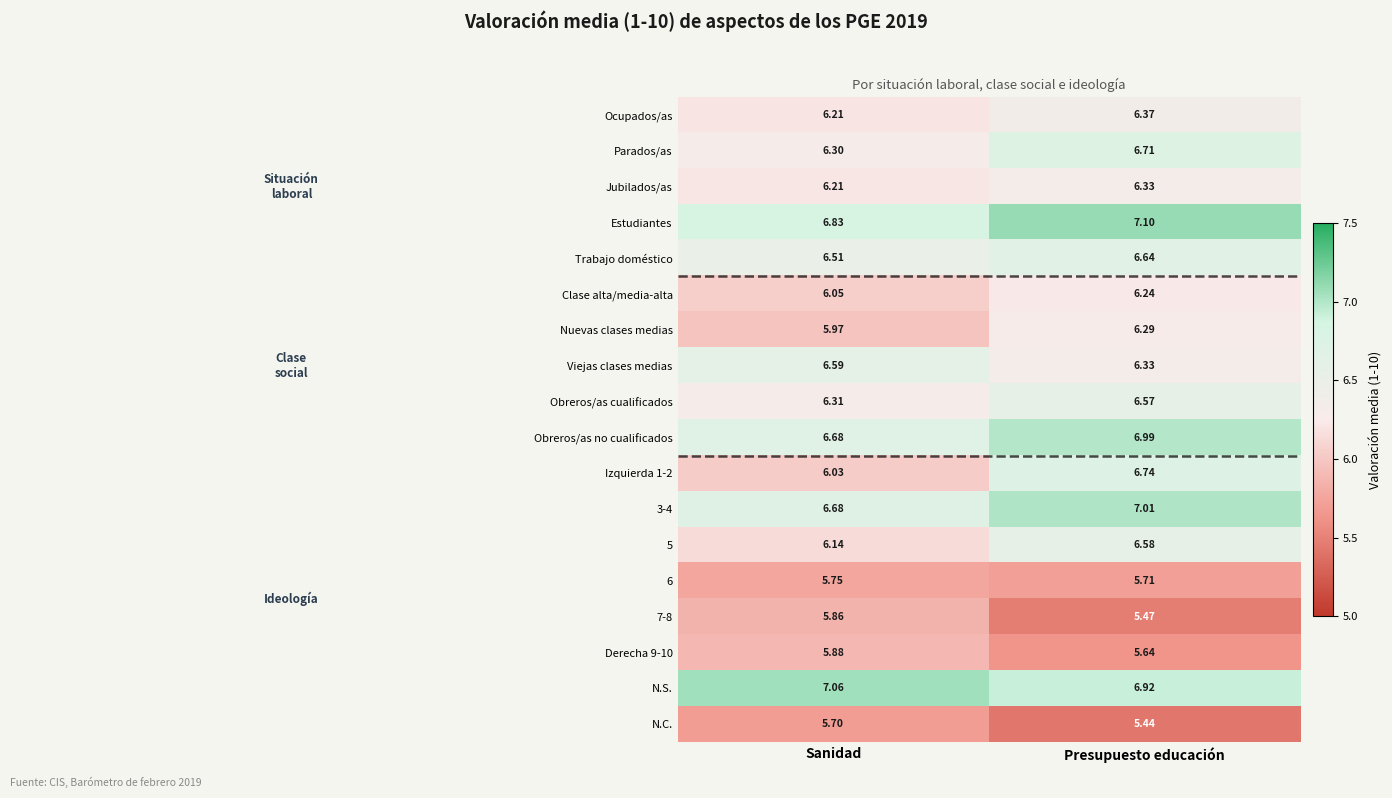

What is the difference between the highest and lowest values at Presupuesto educación?

1.7